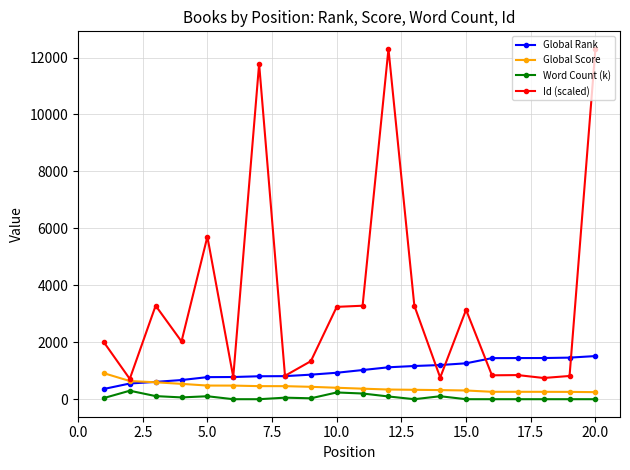

Rank the series by their maximum value, from lowest to highest.

Word Count (k), Global Score, Global Rank, Id (scaled)